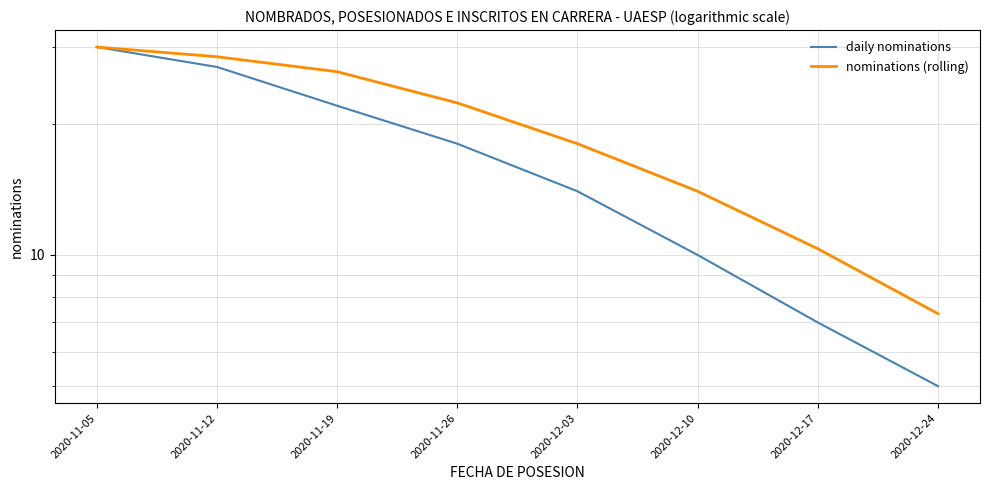

What is the maximum value shown in the chart?

30.0